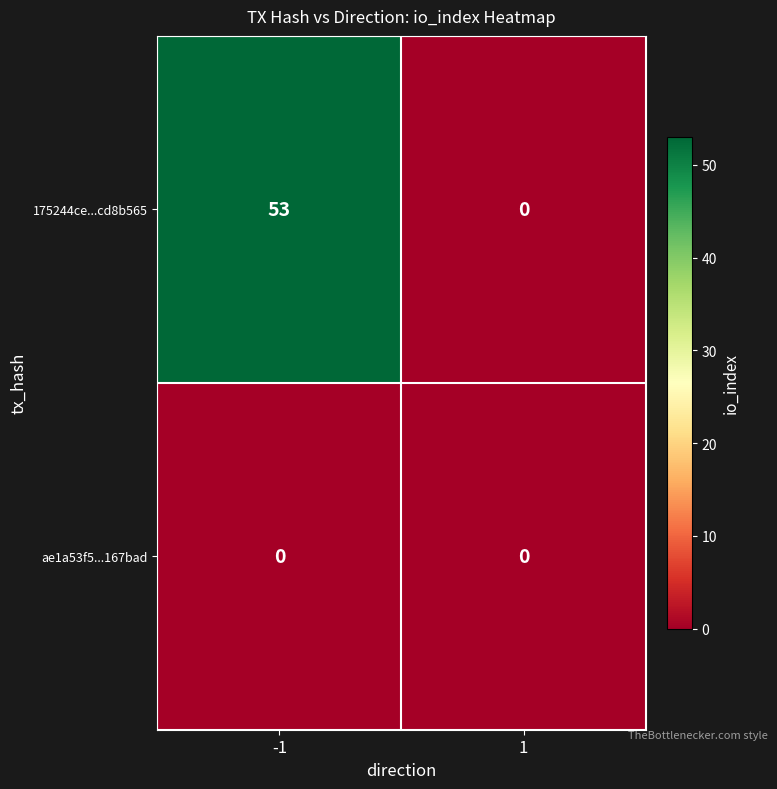

What is the total value across all series at -1?

53